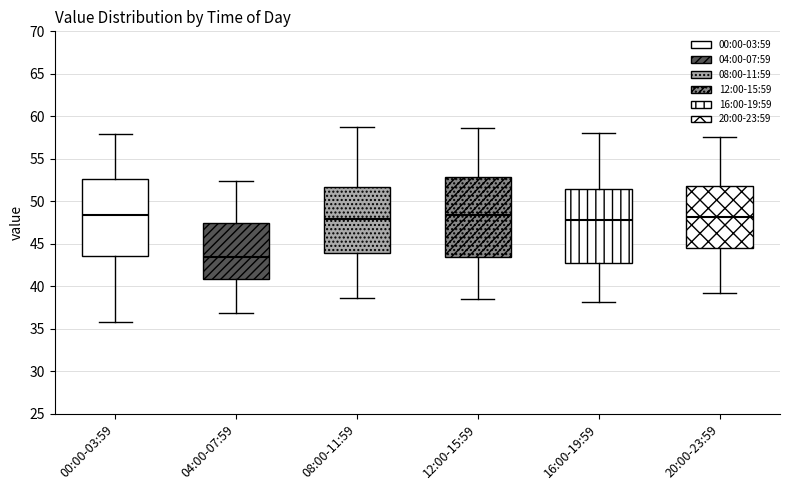

Where does the median line of the box for 04:00-07:59 sit on the y-axis? The values are not printed on the chart, so give them approximately, as read against the axis.

43.5